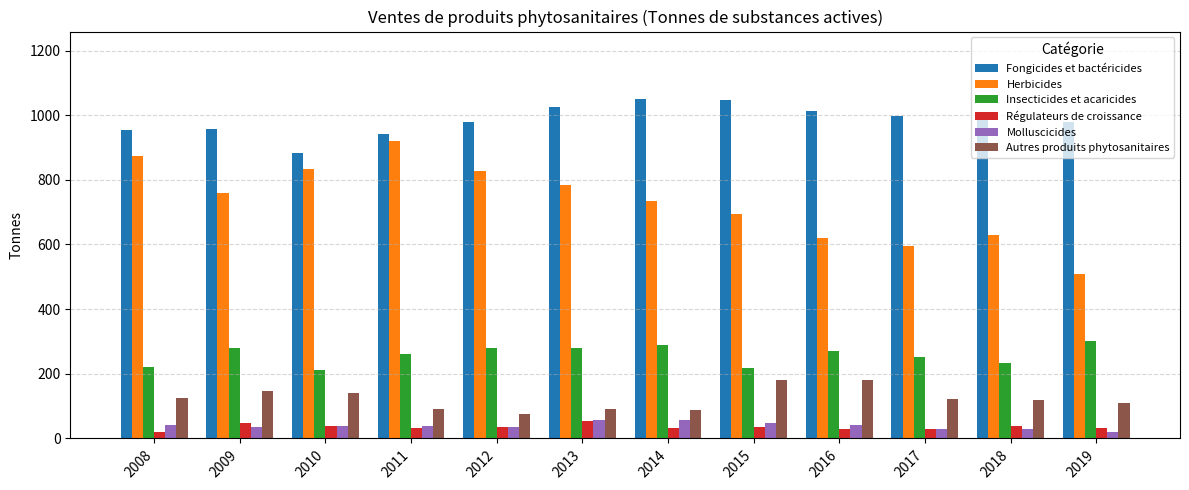

At which label does Fongicides et bactéricides first exceed 997?

2013